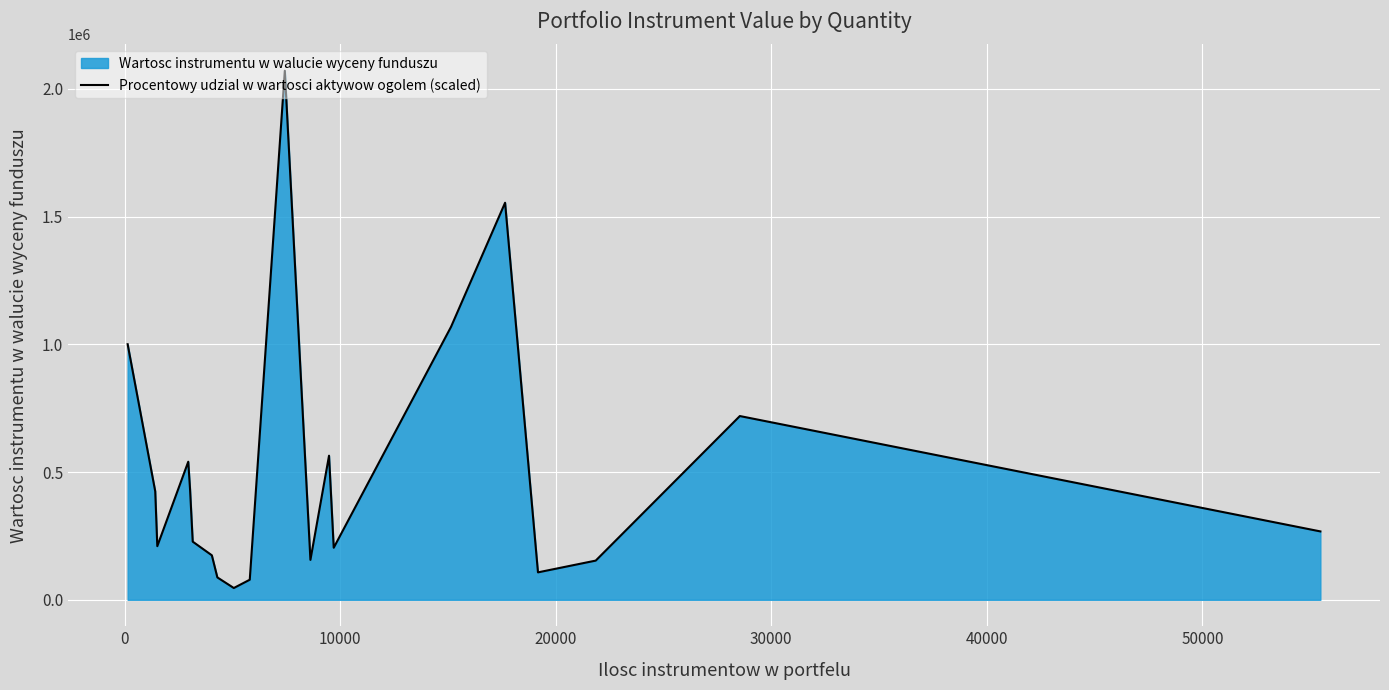

What is the difference between the maximum and minimum values?

2024789.0